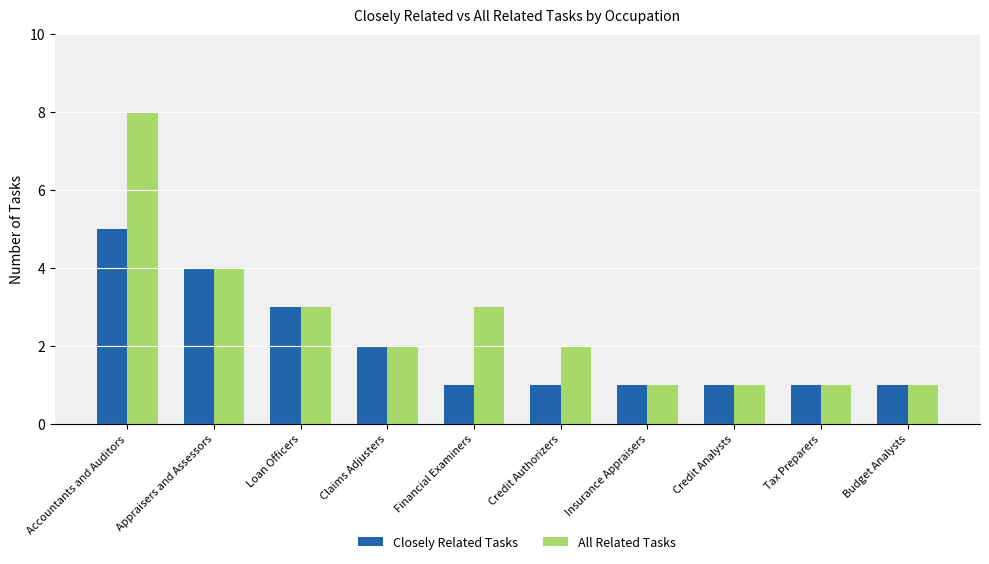

What is the value of the All Related Tasks bar at the 3rd from the left?

3